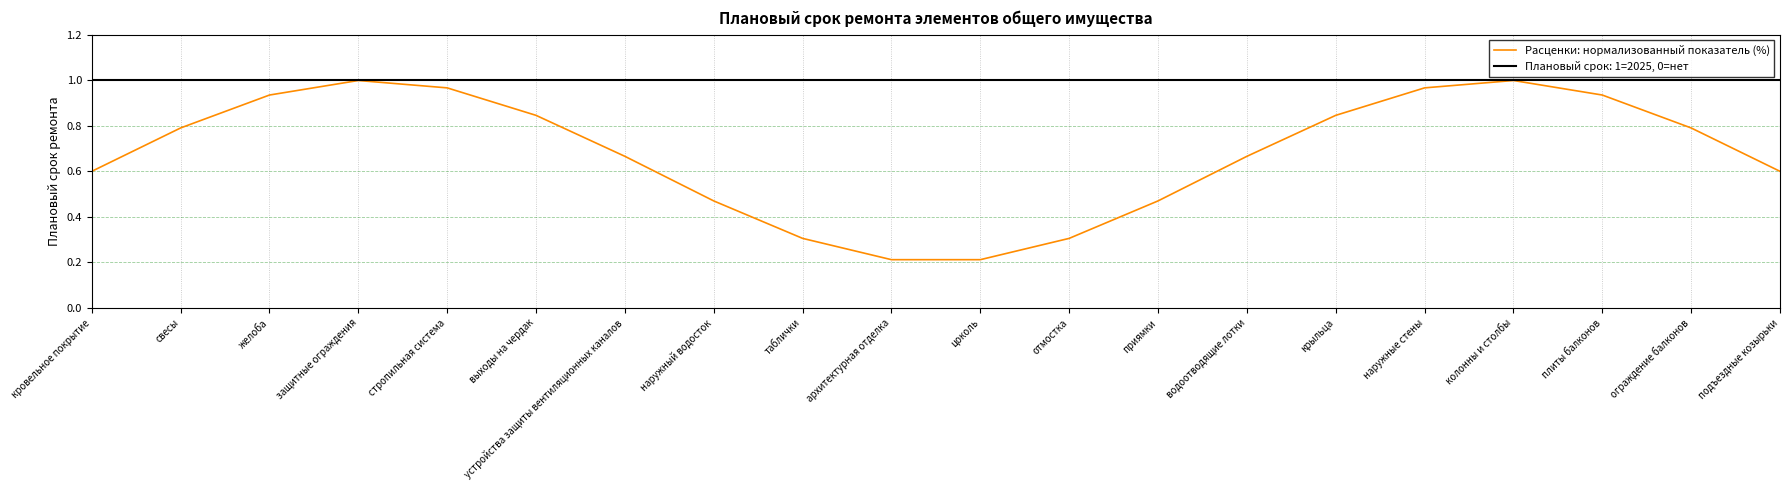

Rank the series by their maximum value, from lowest to highest.

Расценки: нормализованный показатель (%), Плановый срок: 1=2025, 0=нет